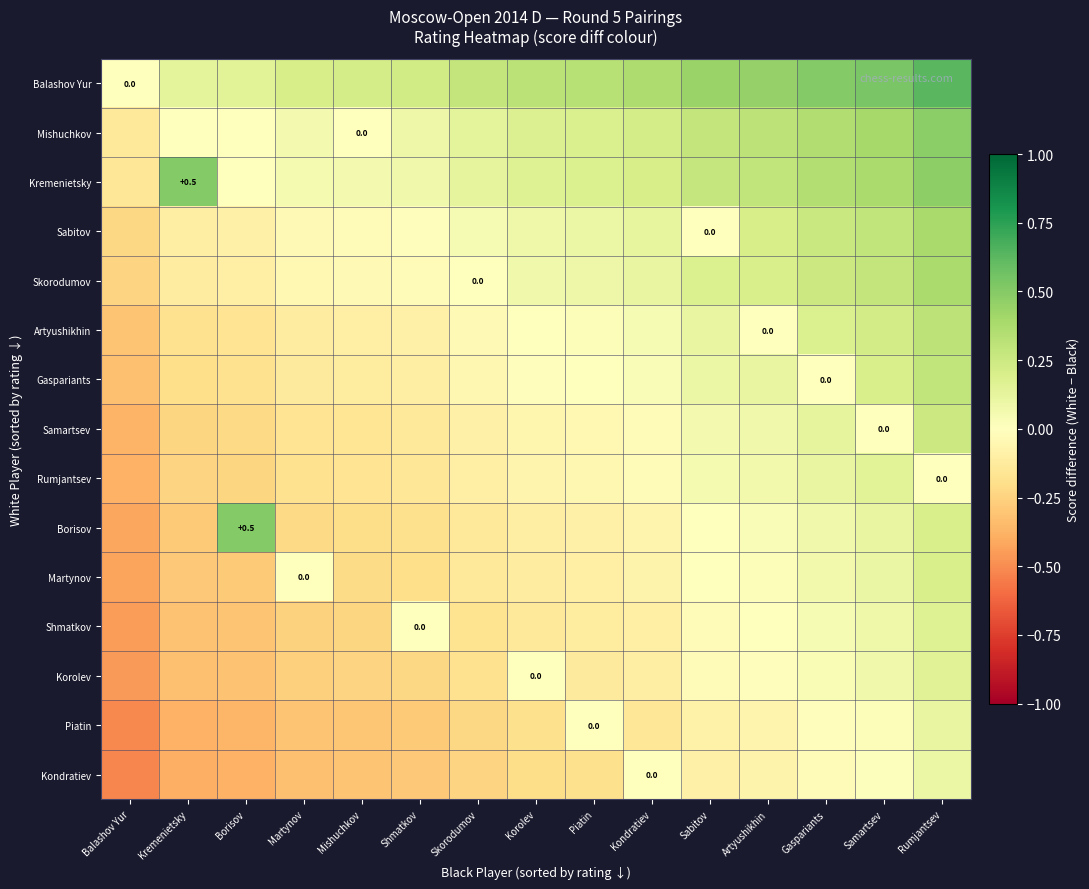

Rank the categories by Shmatkov value from highest to lowest.

Rumjantsev, Samartsev, Gaspariants, Shmatkov, Artyushikhin, Sabitov, Kondratiev, Piatin, Korolev, Skorodumov, Mishuchkov, Martynov, Borisov, Kremenietsky, Balashov Yur